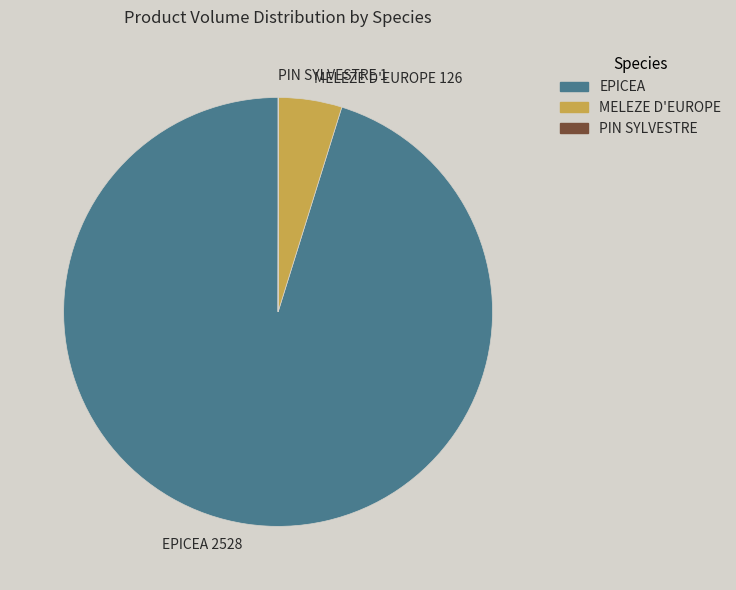

Which slice is the largest?

EPICEA